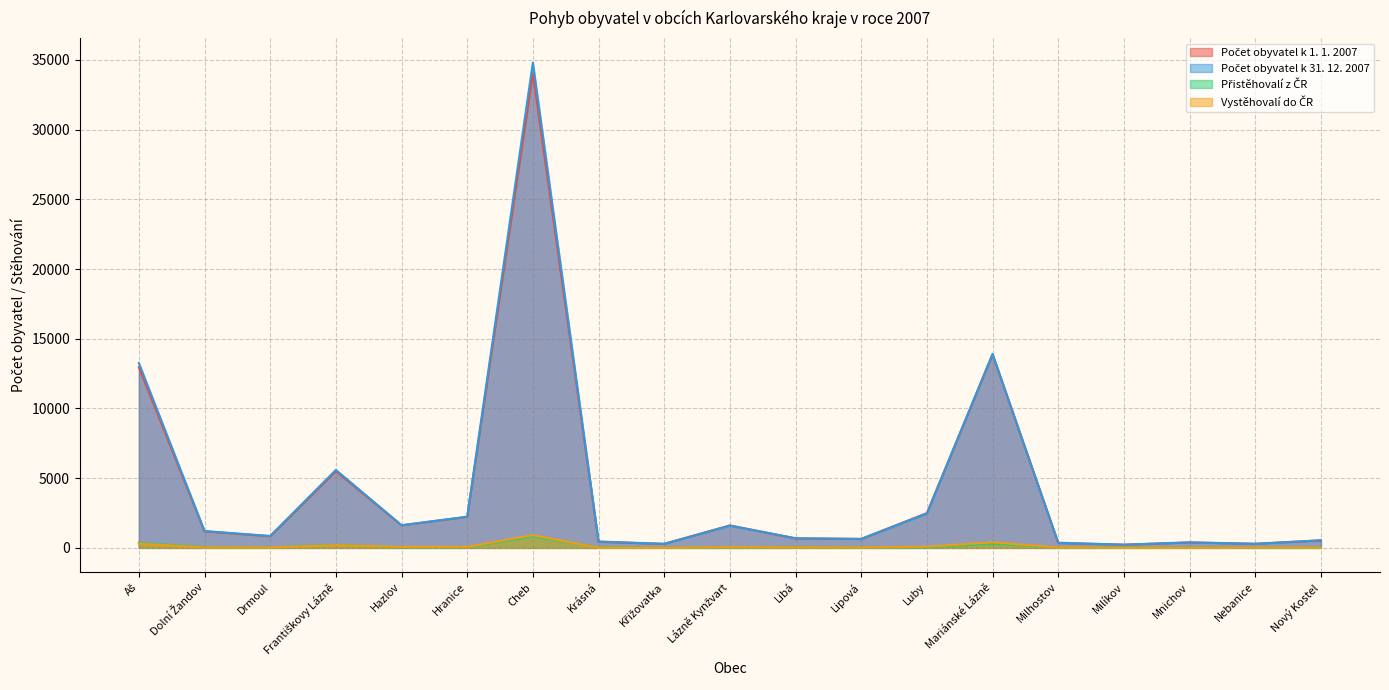

Between Hranice and Nebanice, which series saw the biggest shift?

Počet obyvatel k 31. 12. 2007